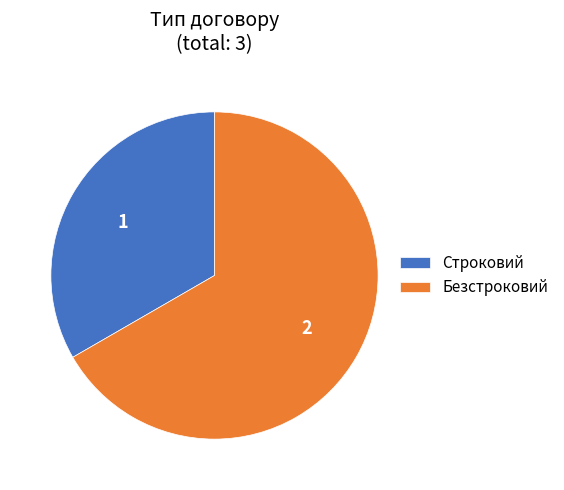

Do Безстроковий and Строковий together represent more than half of the pie?

Yes